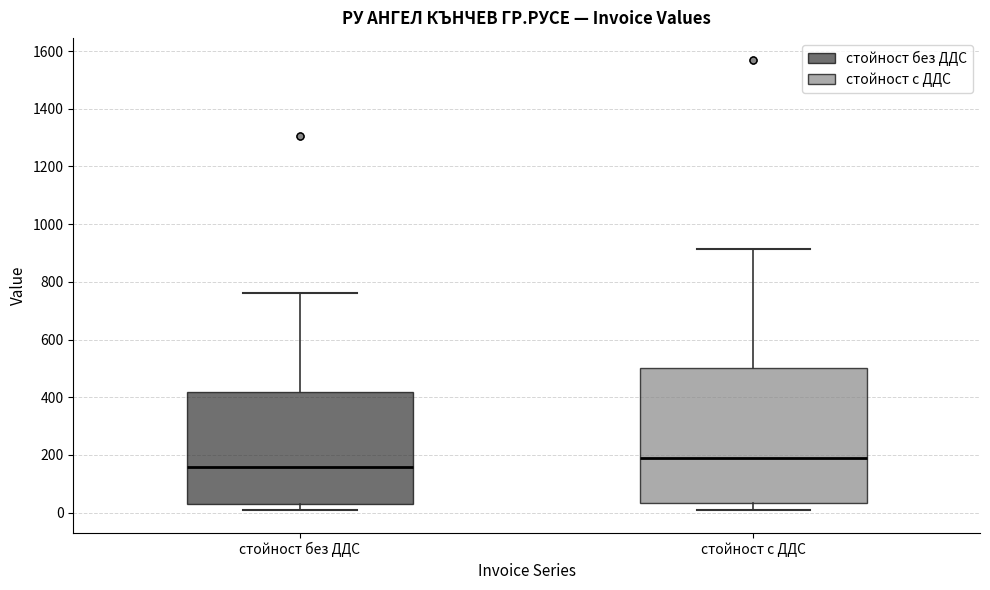

Comparing the boxes themselves (not the whiskers), which one is the tallest?

стойност с ДДС